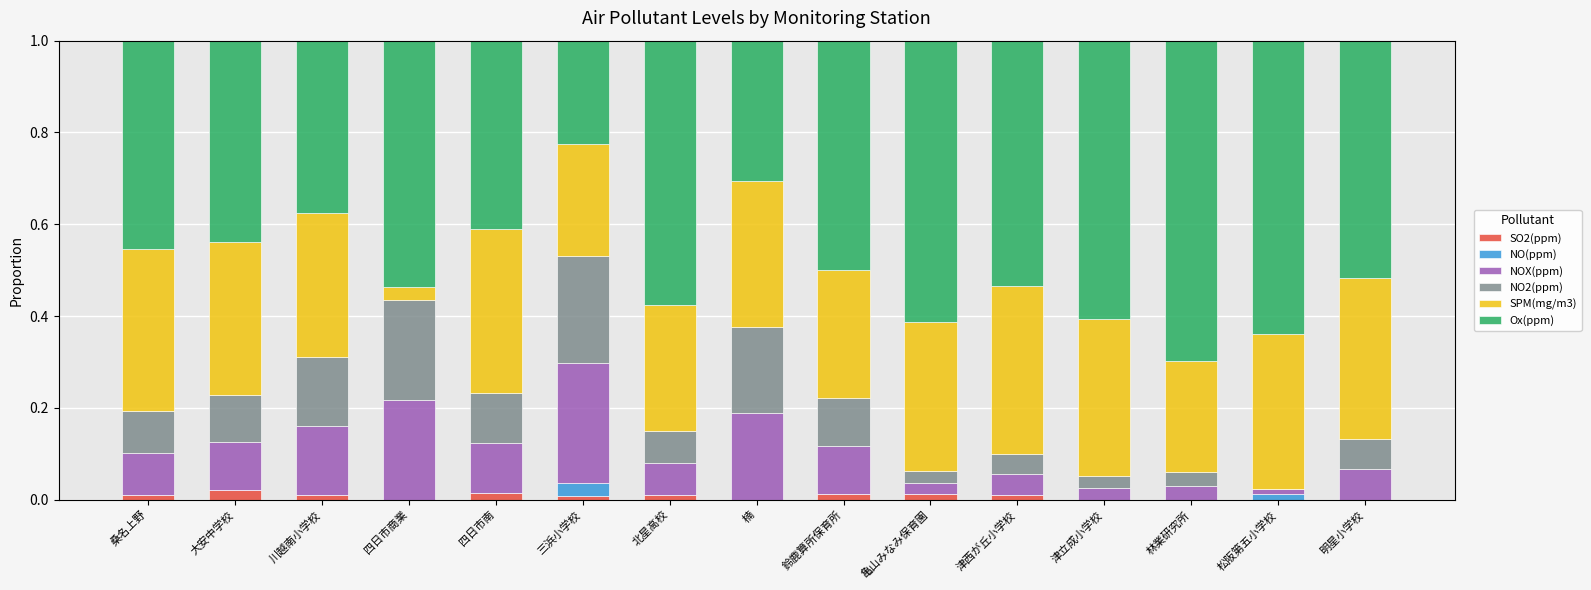

What is the total value across all series at 明星小学校?

1.0